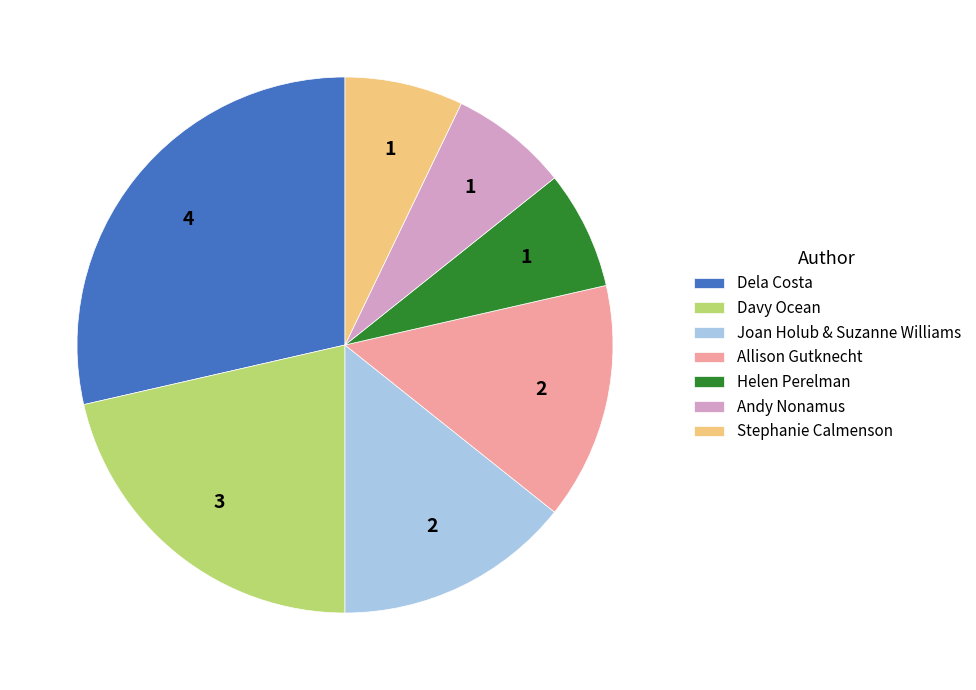

Is the sum of Davy Ocean and Stephanie Calmenson greater than half?

No